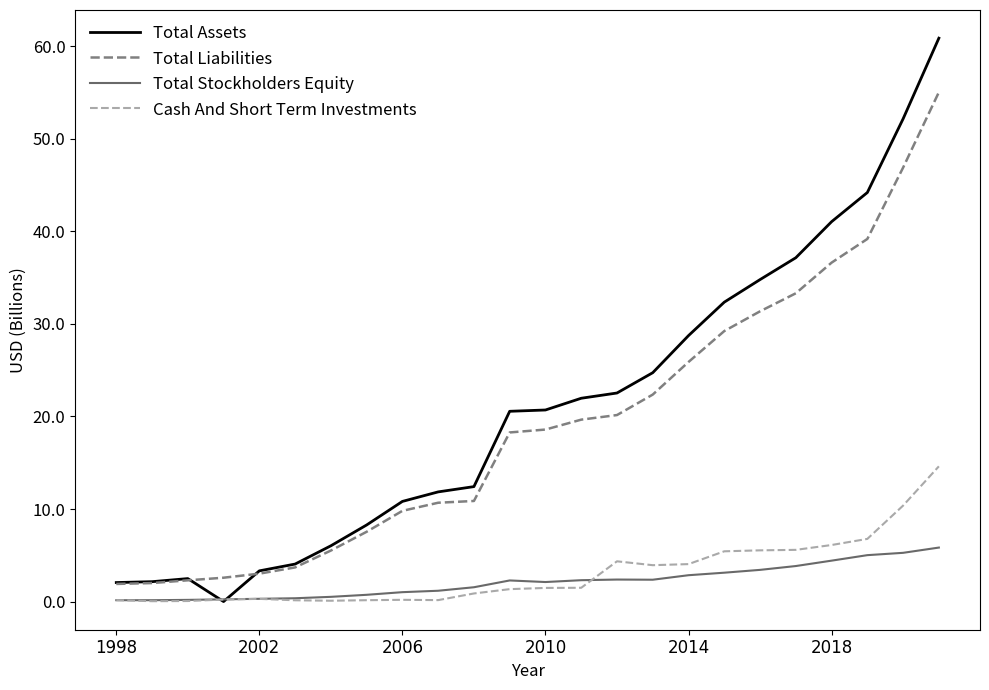

Which series has the largest total across all categories?

Total Assets